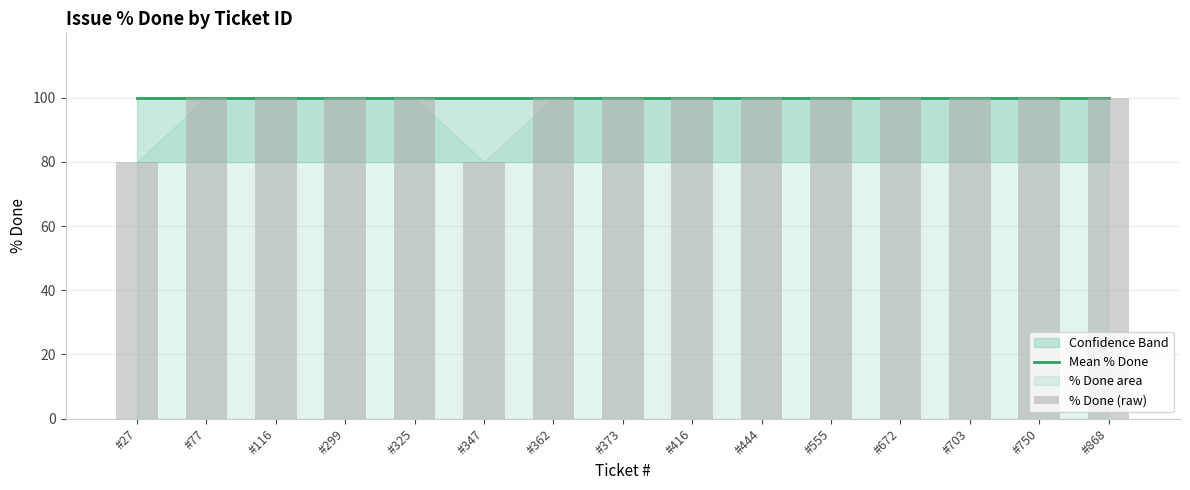

Reading right to left, transcribe all the data shown in this chart.

Mean % Done: 100	100	100	100	100	100	100	100	100	100	100	100	100	100	100
% Done (raw): 100	100	100	100	100	100	100	100	100	80	100	100	100	100	80